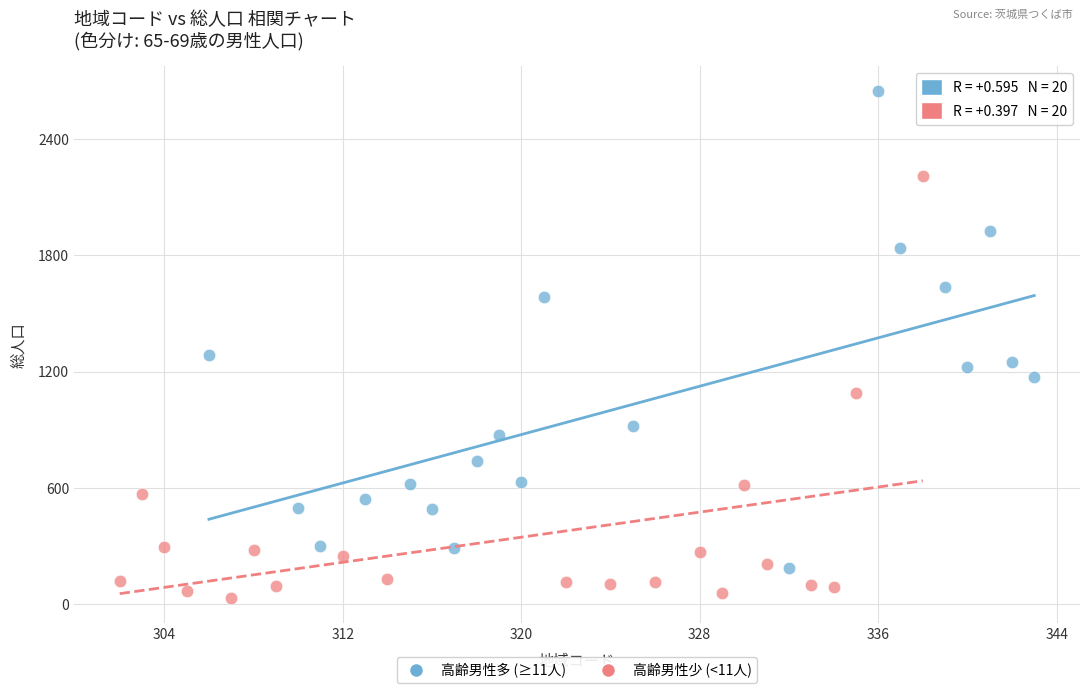

Which series reaches the minimum Y coordinate?

高齢男性少 (<11人)